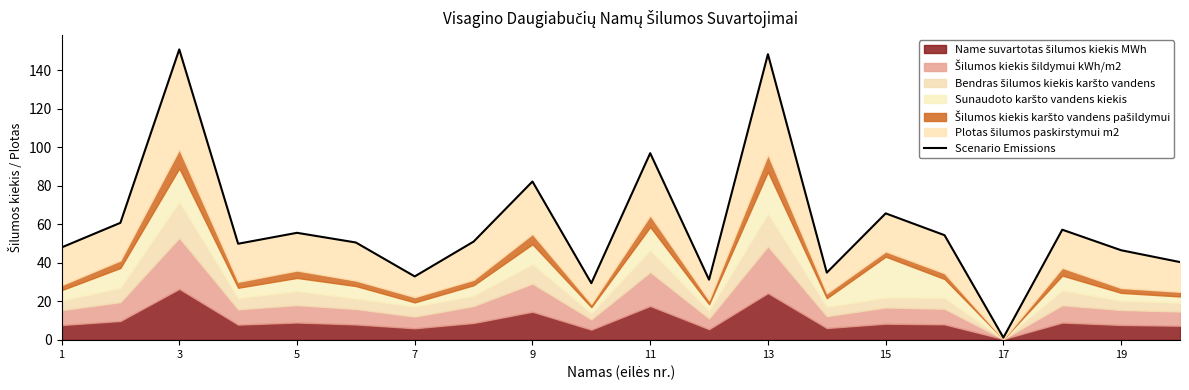

At which label does the data first exceed 51?

3